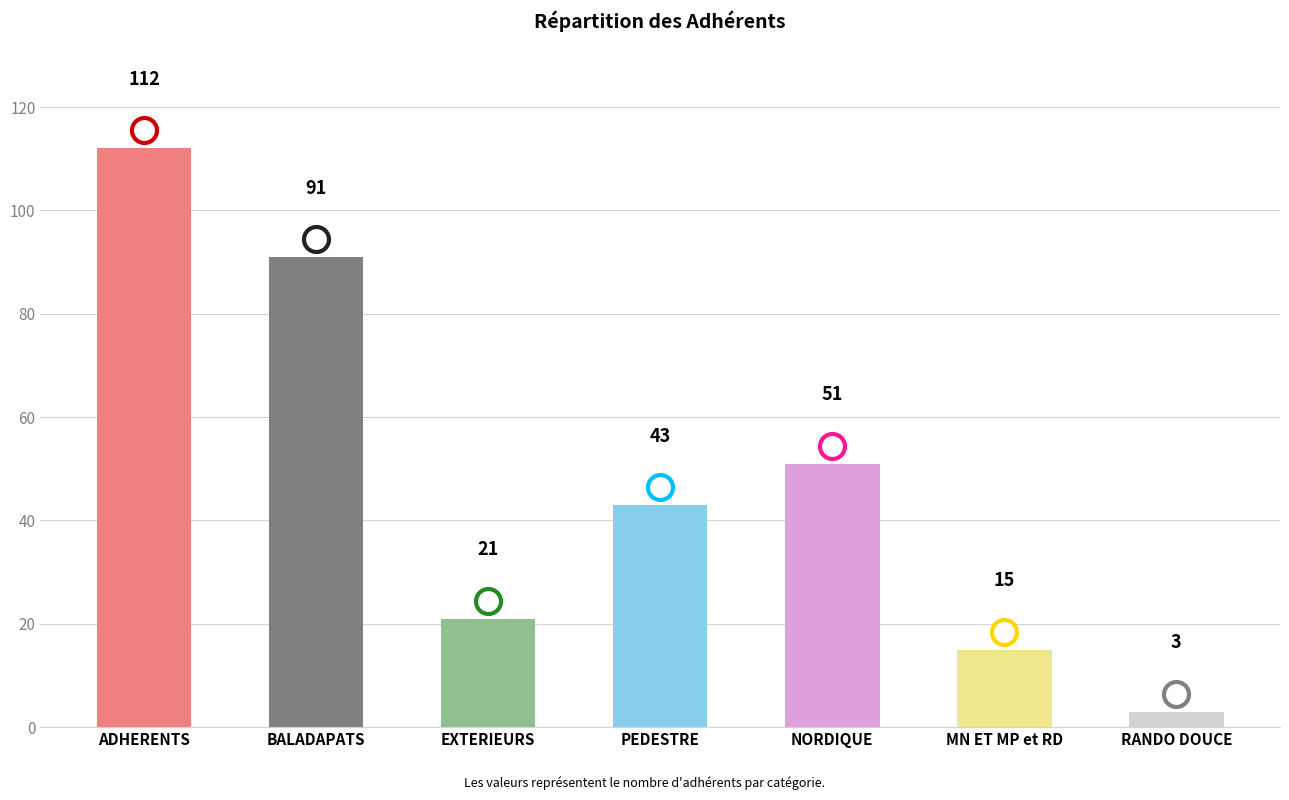

Is it true that the value at EXTERIEURS is 21?

True